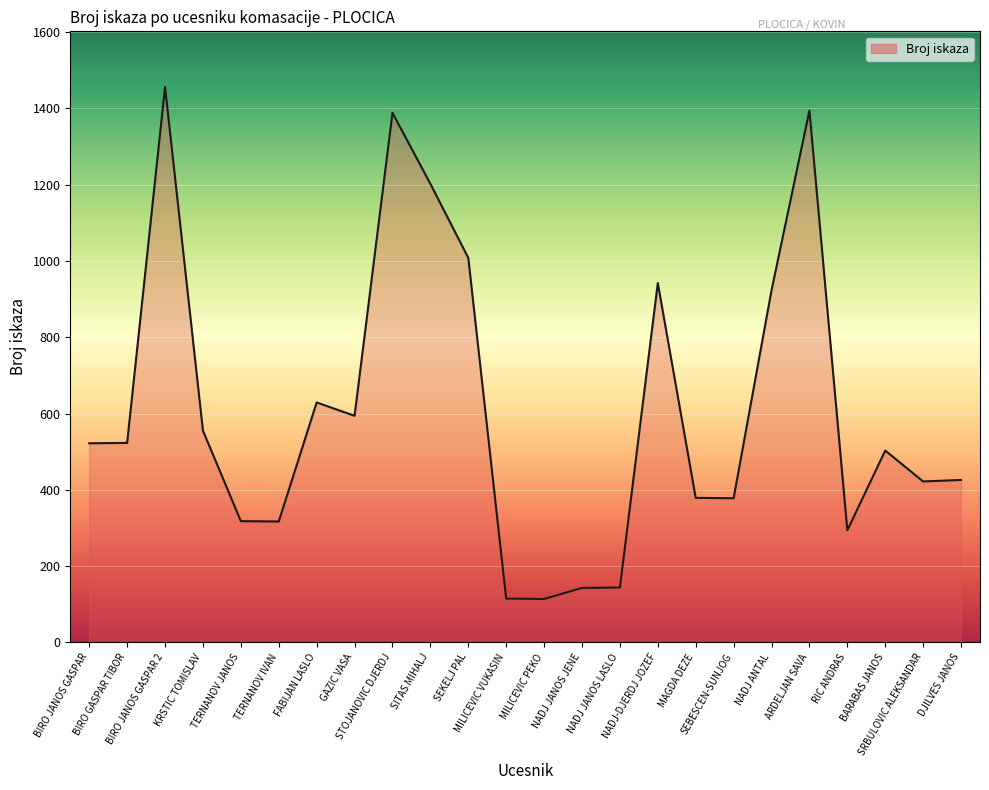

The chart shows a value of 228 at SEBESCEN-SUNJOG. True or false?

False